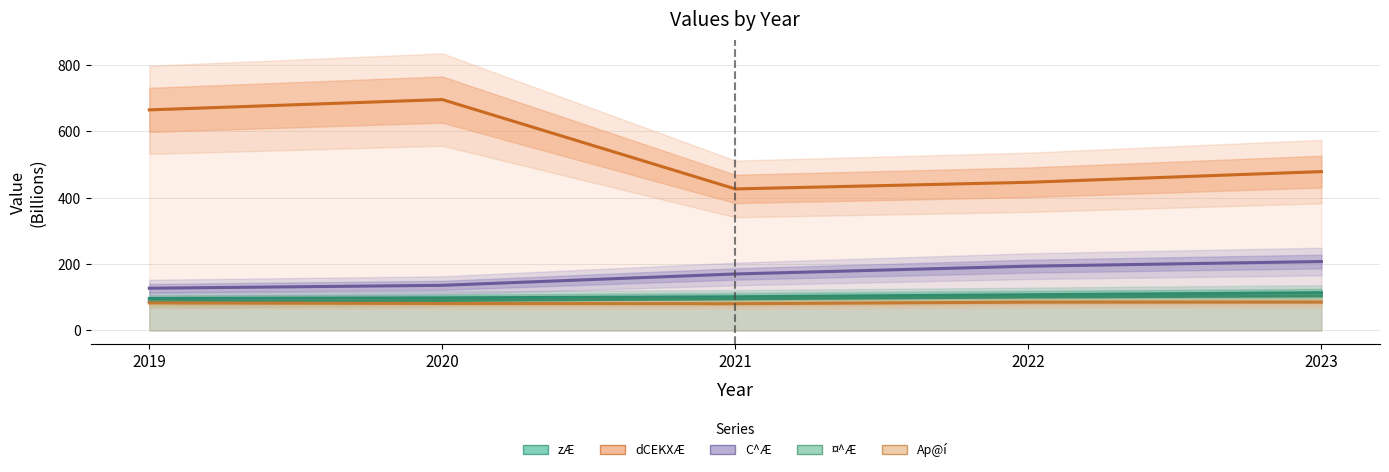

Reading right to left, what are all the values shown in this chart?

zÆ: 2023=113.8	2022=107.6	2021=101.4	2020=98.4	2019=96.2
dCEKXÆ: 2023=478.9	2022=446.6	2021=426.7	2020=696.1	2019=665.0
C^Æ: 2023=207.8	2022=193.7	2021=170.3	2020=136.1	2019=127.3
¤^Æ: 2023=104.3	2022=100.9	2021=95.4	2020=90.5	2019=86.5
Ap@í: 2023=85.6	2022=85.3	2021=80.7	2020=81.3	2019=83.2